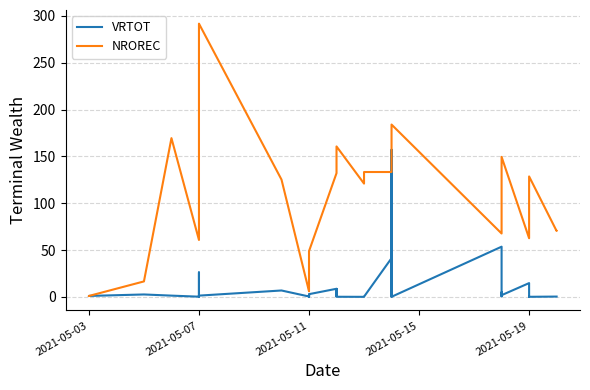

What is the label of the 25th point from the right?

2021-05-11